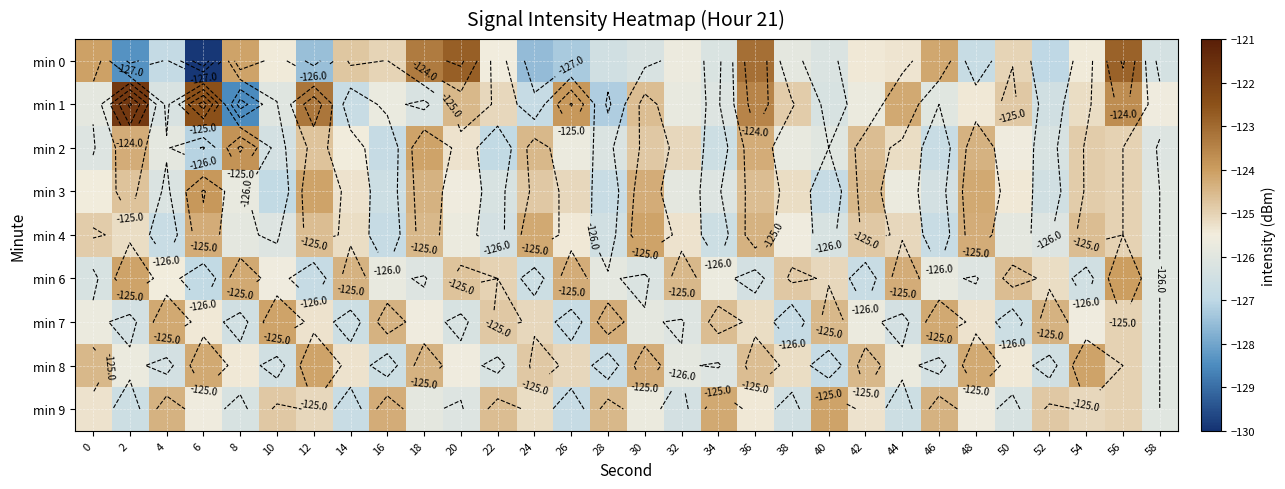

Which category has the lowest value in the min 1 series?

8